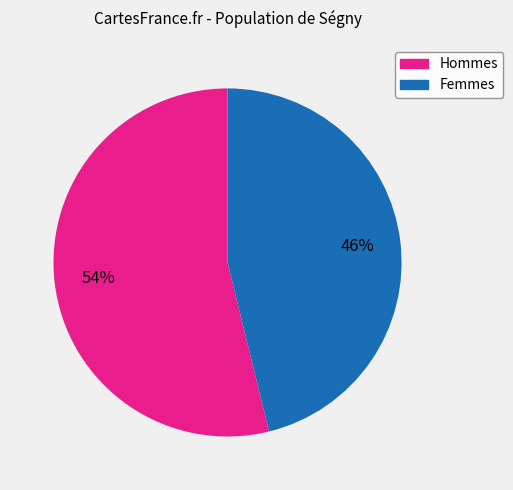

To the nearest percent, what is the difference between the largest and smallest slice percentages?

8%